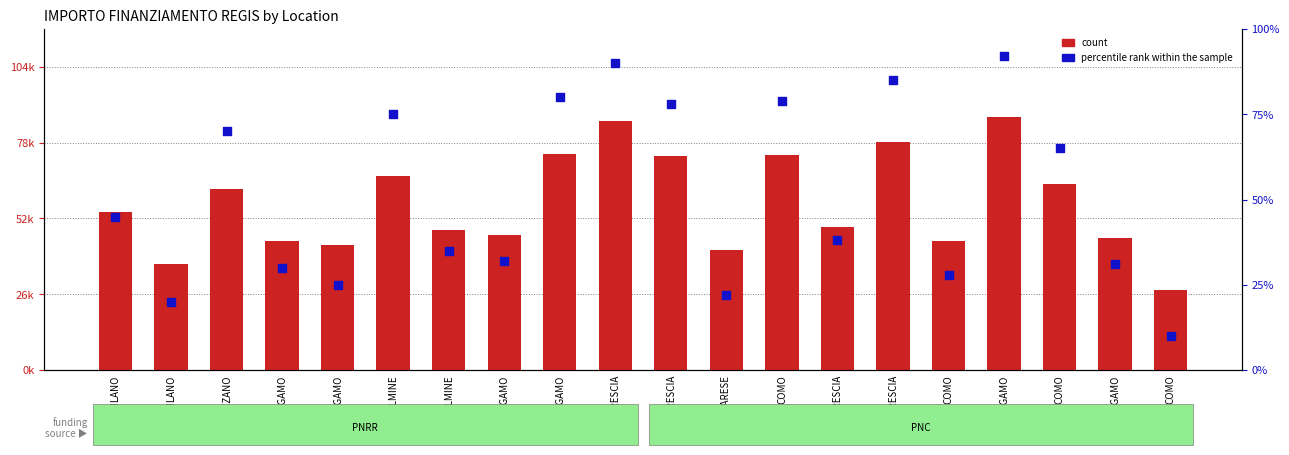

Which series has the largest total across all categories?

count